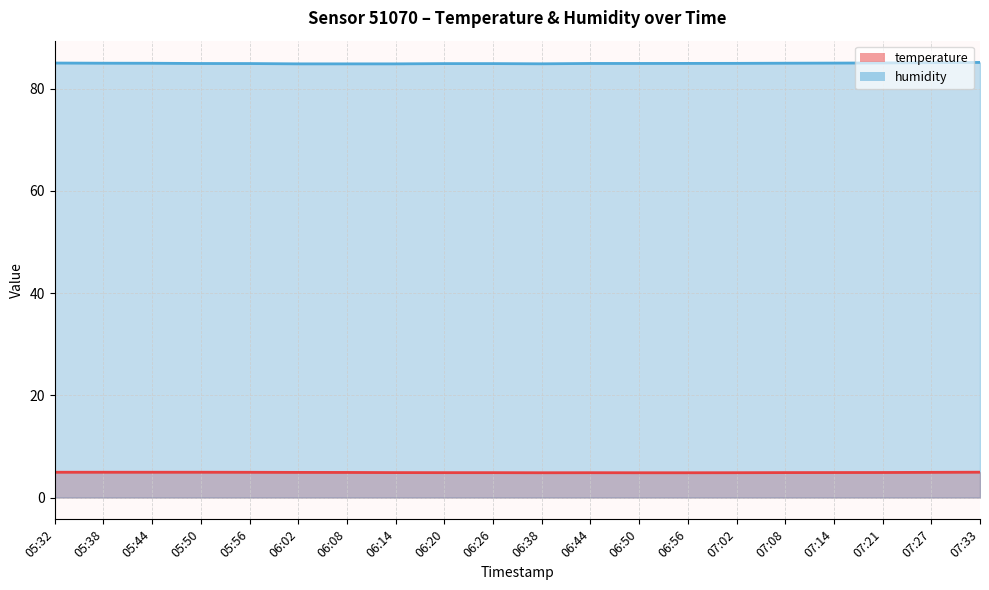

What is the maximum value for temperature line?

5.0